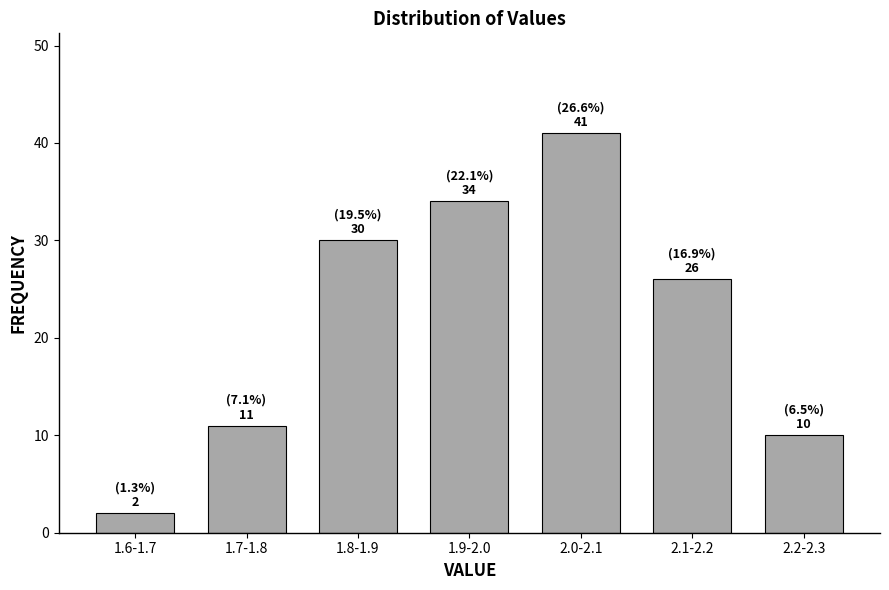

Reading left to right, list all the values displayed in this chart.

1.6-1.7=2	1.7-1.8=11	1.8-1.9=30	1.9-2.0=34	2.0-2.1=41	2.1-2.2=26	2.2-2.3=10